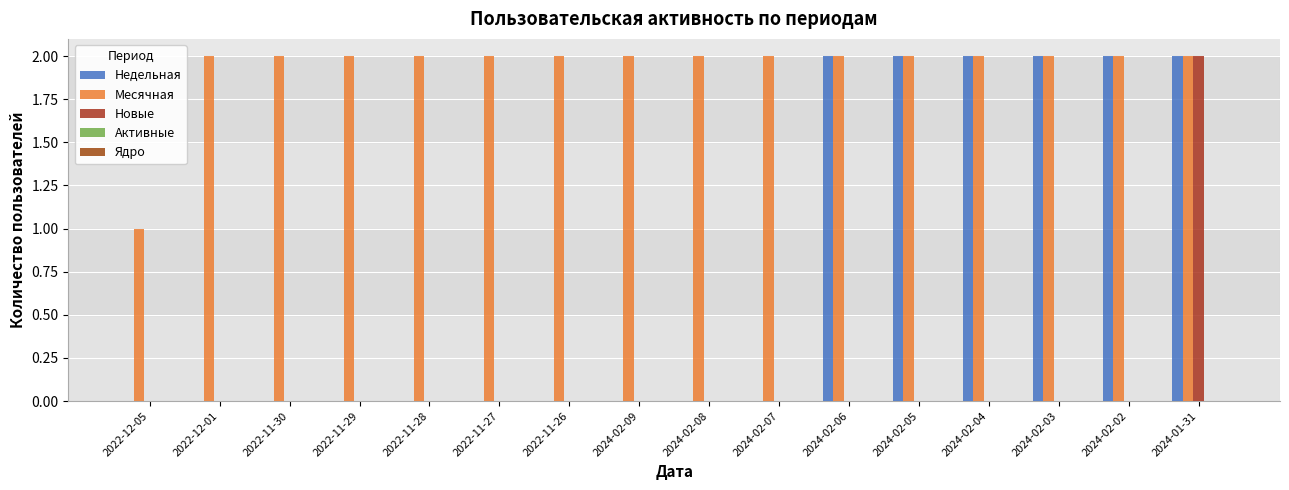

Are the bars grouped side by side (vs. stacked)?

Yes